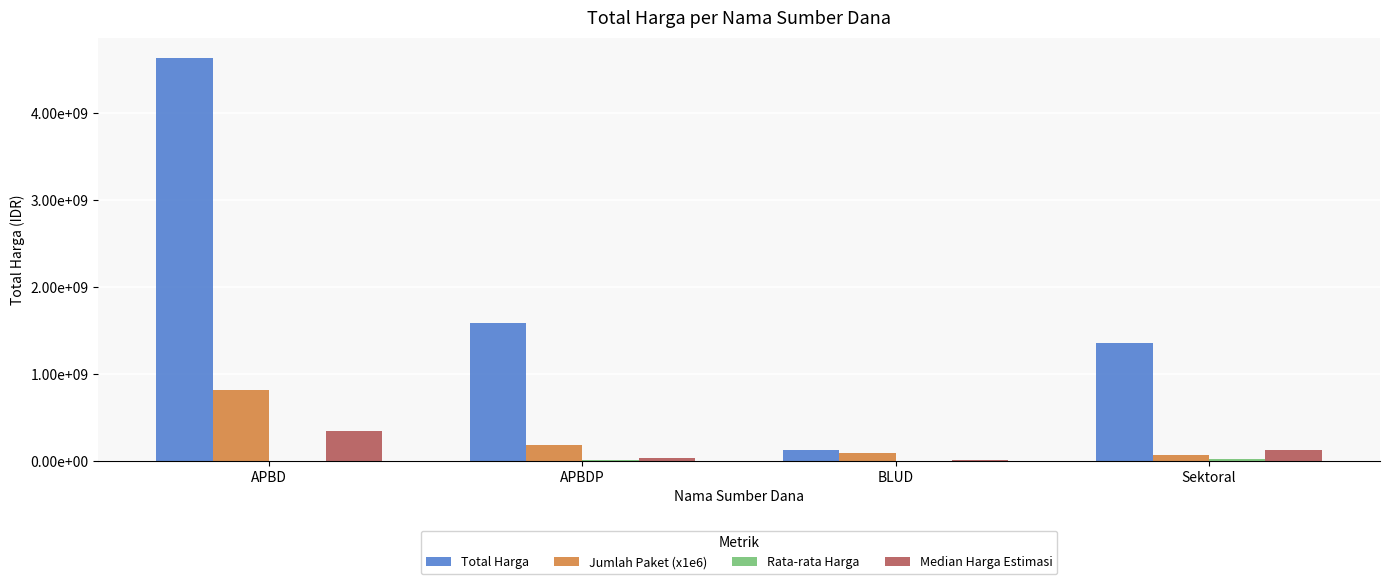

What is the sum of all Jumlah Paket (x1e6) values?

1161000000